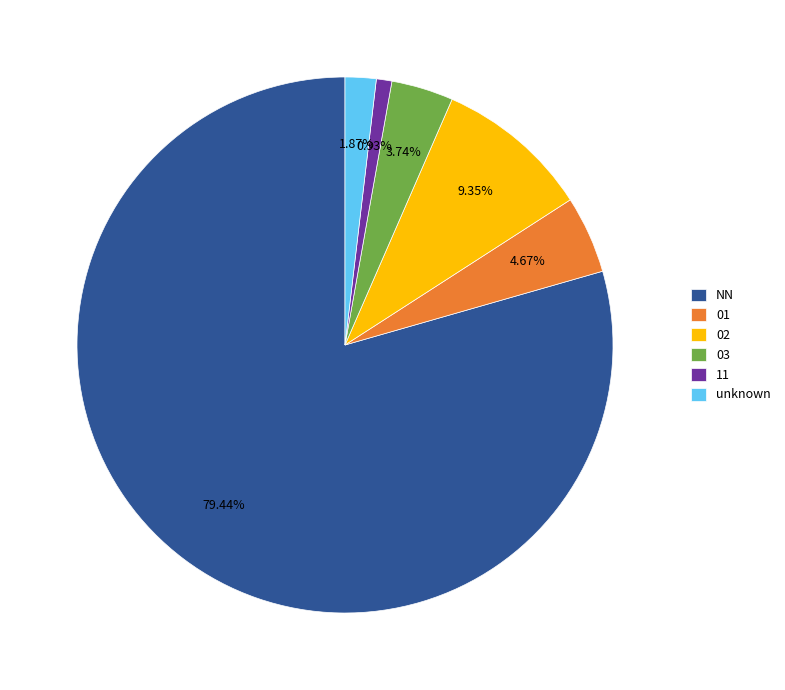

To the nearest percent, what is the difference between the 01 and NN slice percentages?

75%